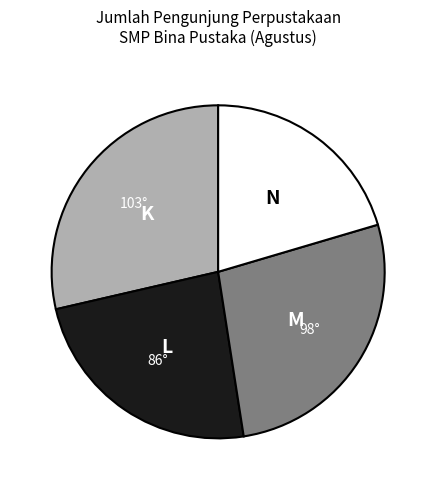

Count the number of slices in the pie.

4